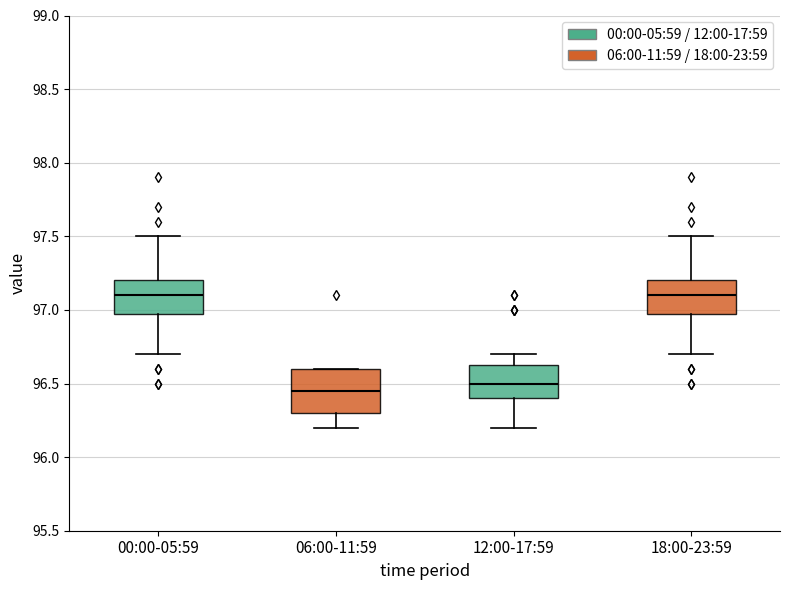

Where does the lower whisker of the box for 06:00-11:59 end on the y-axis? The values are not printed on the chart, so give them approximately, as read against the axis.

96.20